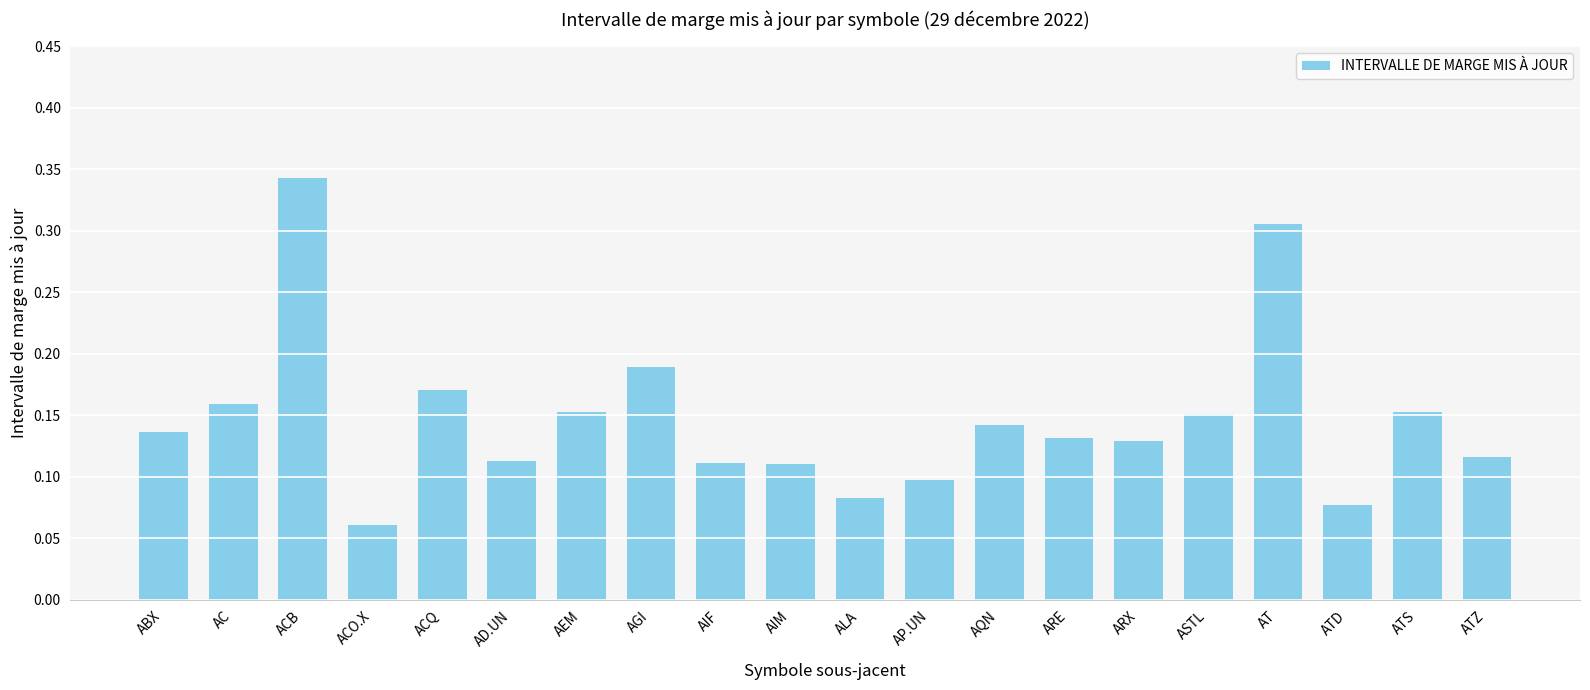

Which category has the lowest value across all series?

ACO.X